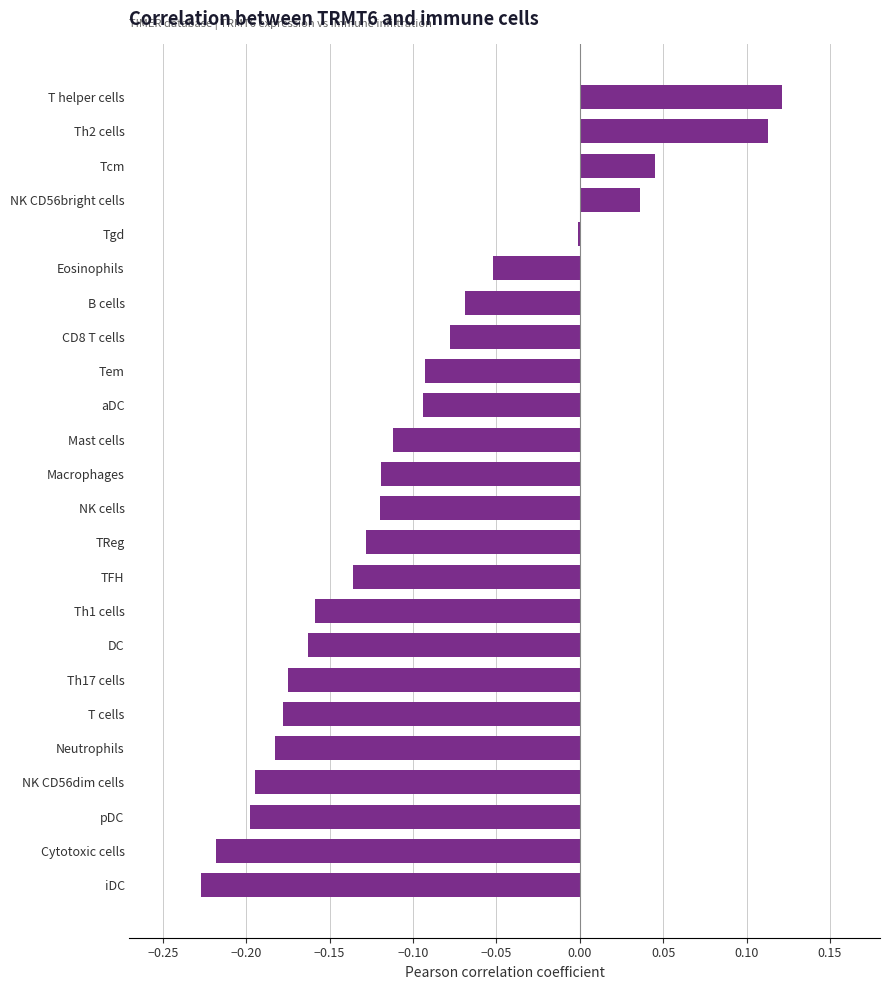

What is the sum of all values?

-2.4